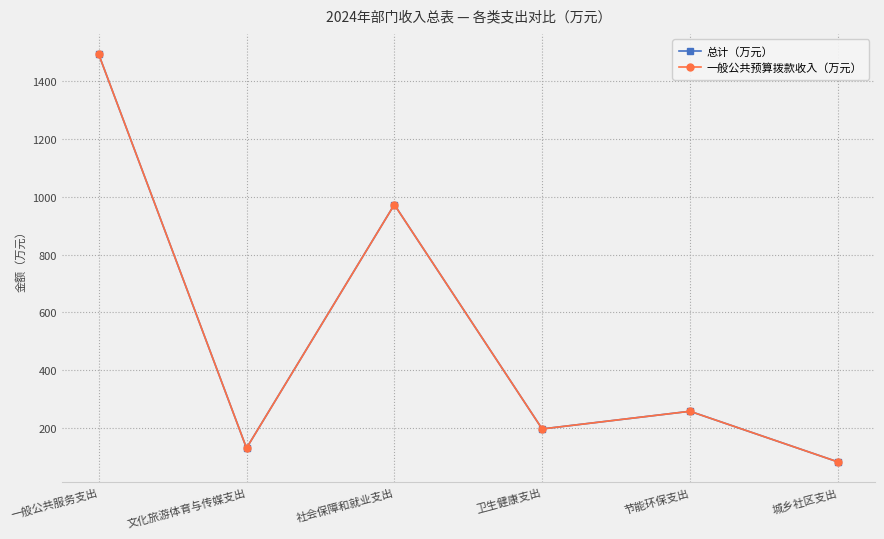

Does the chart have visible grid lines?

Yes